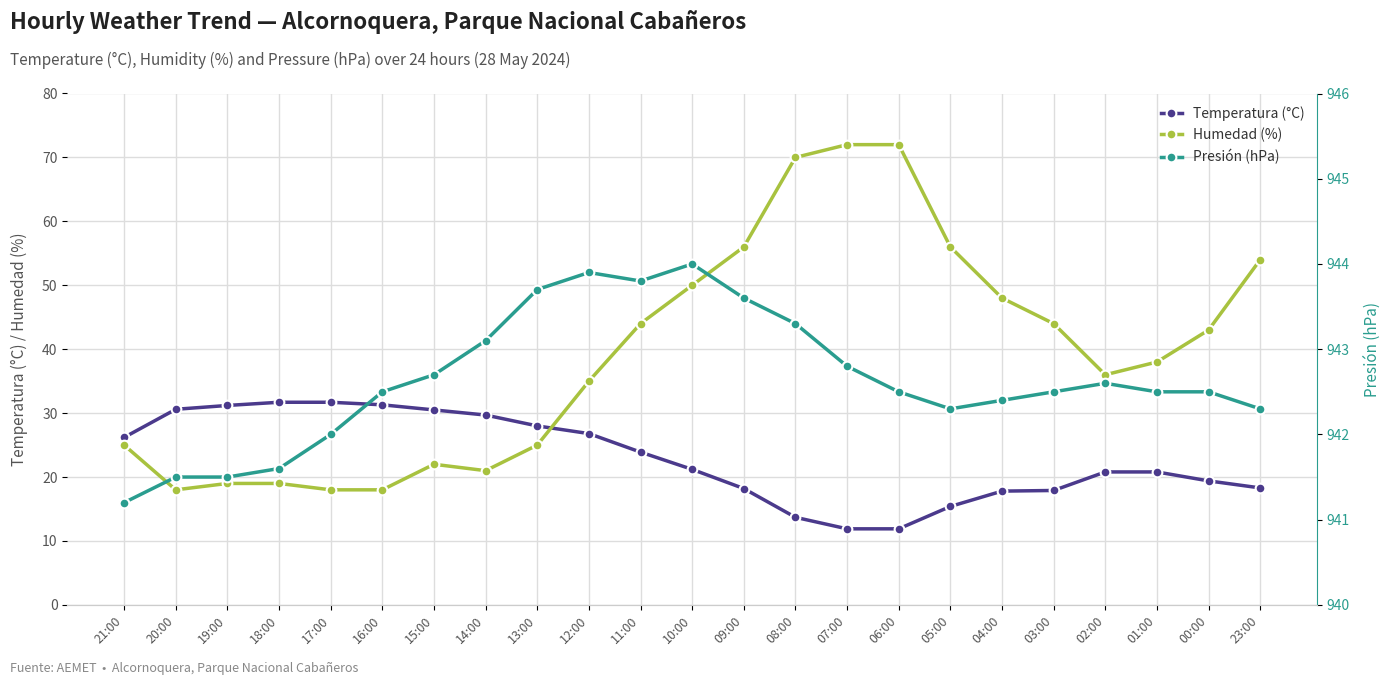

Reading left to right, list all the values displayed in this chart.

Temperatura (°C): 26.2	30.6	31.2	31.7	31.7	31.3	30.5	29.7	28.0	26.8	23.9	21.2	18.2	13.7	11.9	11.9	15.4	17.8	17.9	20.8	20.8	19.4	18.3
Humedad (%): 25.0	18.0	19.0	19.0	18.0	18.0	22.0	21.0	25.0	35.0	44.0	50.0	56.0	70.0	72.0	72.0	56.0	48.0	44.0	36.0	38.0	43.0	54.0
Presión (hPa): 941.2	941.5	941.5	941.6	942.0	942.5	942.7	943.1	943.7	943.9	943.8	944.0	943.6	943.3	942.8	942.5	942.3	942.4	942.5	942.6	942.5	942.5	942.3